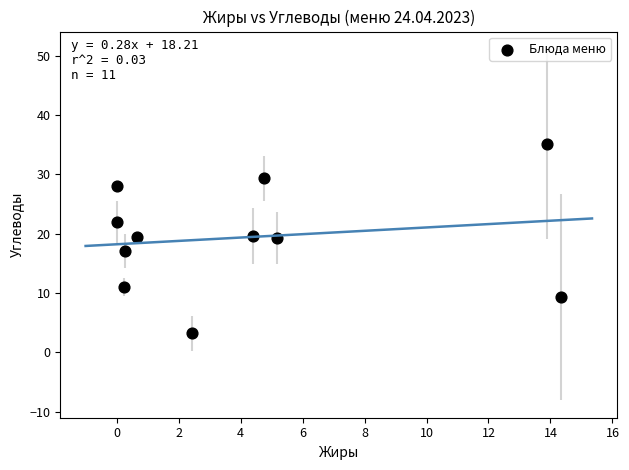

What is the range of Y values (max minus min)?

31.9